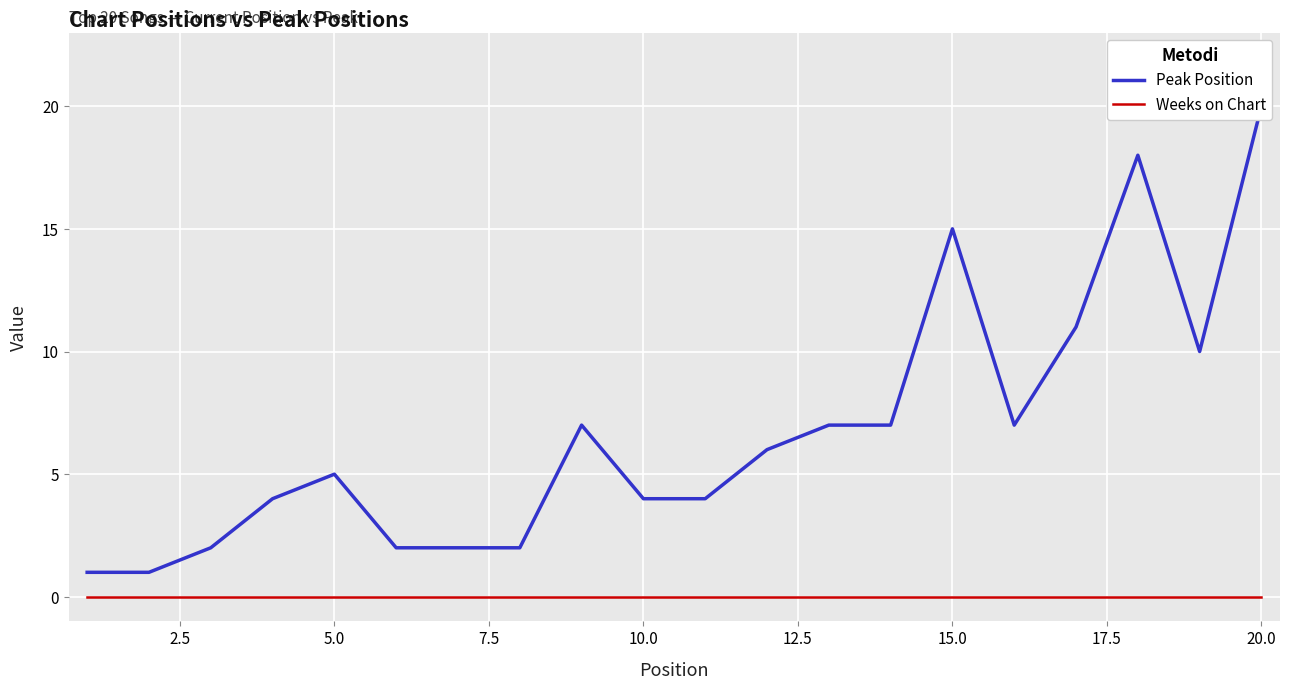

Rank the series at 10.0 from lowest to highest value.

Weeks on Chart, Peak Position